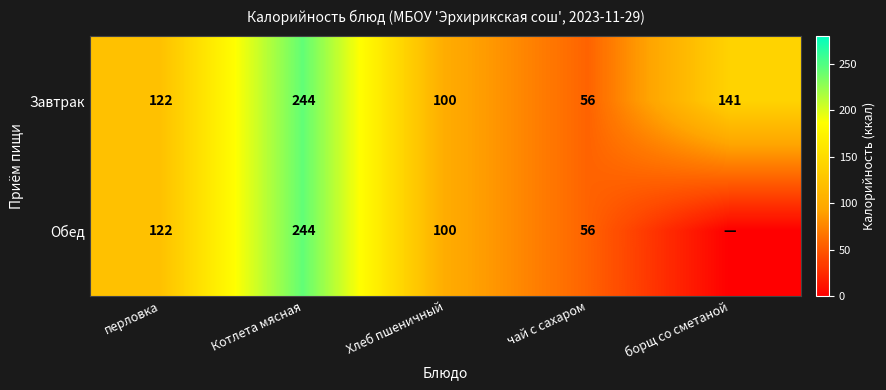

How many data points does each series have?

5